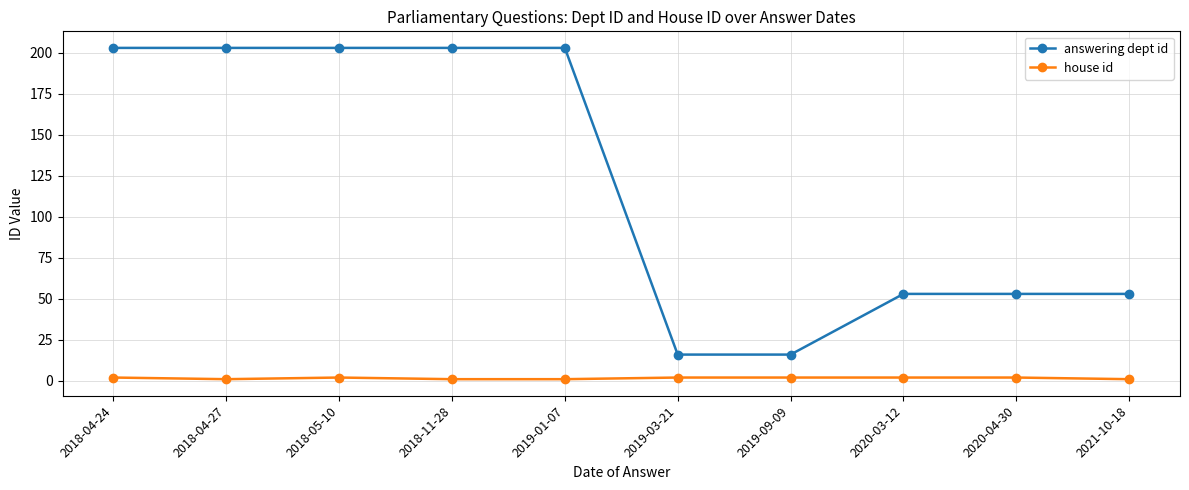

List the series in order of their overall mean, lowest first.

house id, answering dept id